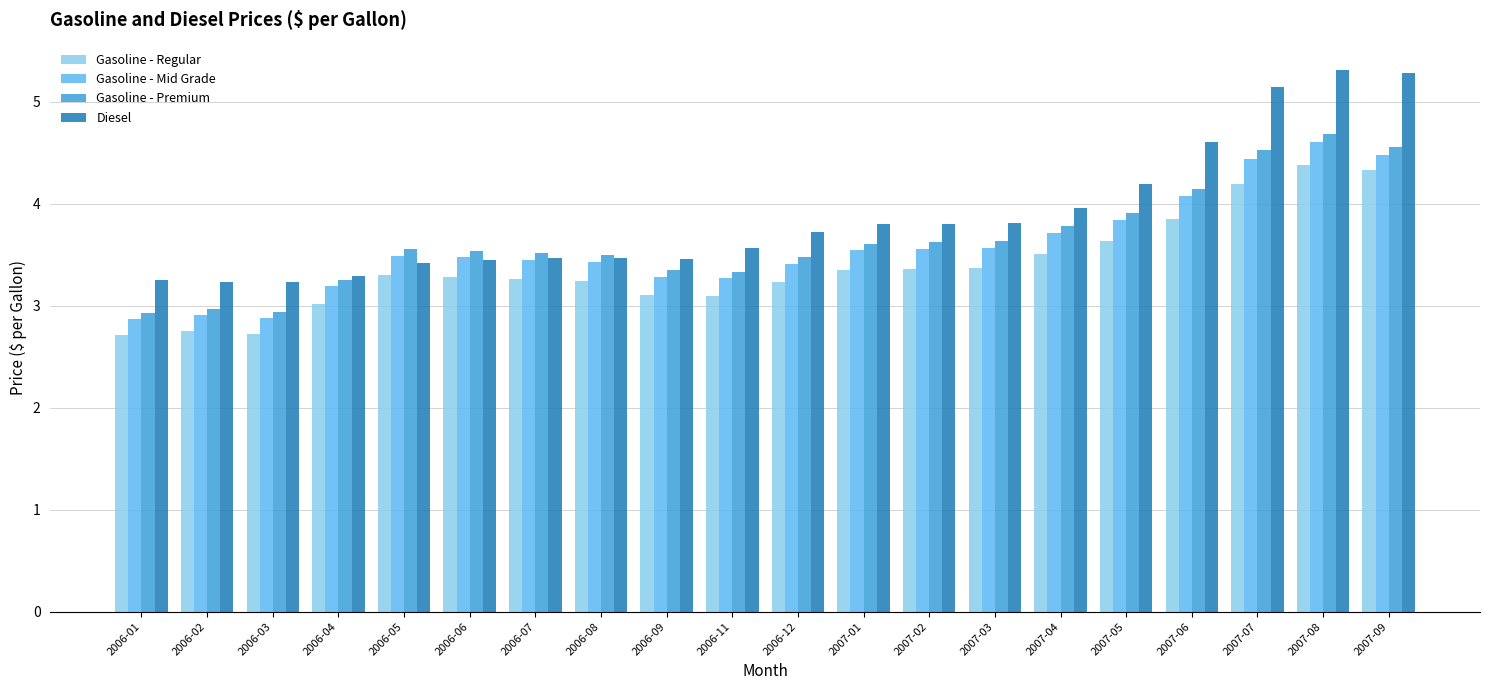

What is the value of the Gasoline - Mid Grade bar at the 7th from the left?

3.5